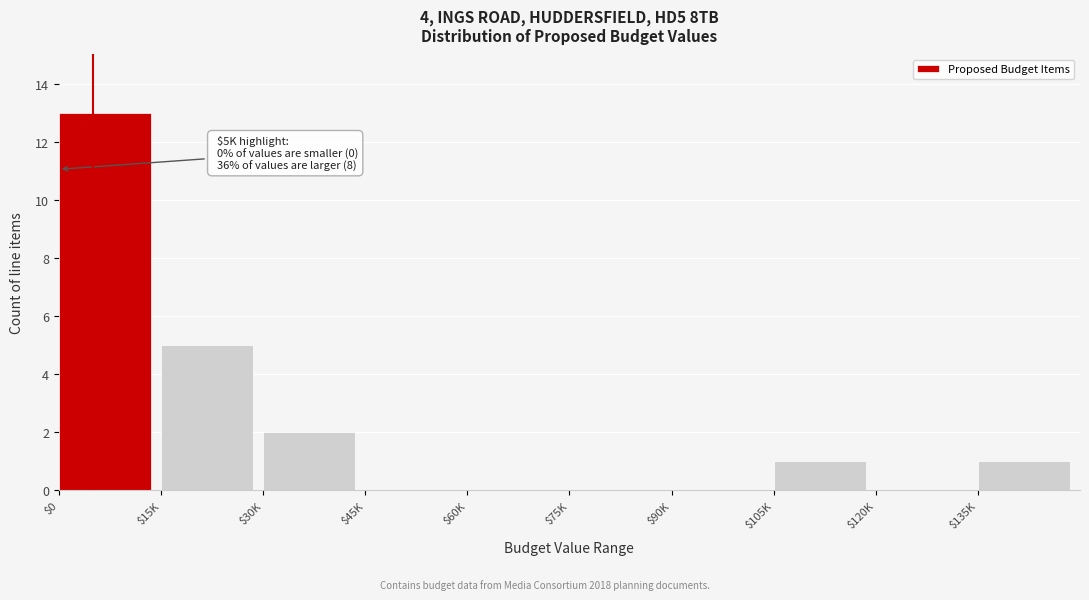

What is the greatest value displayed?

13